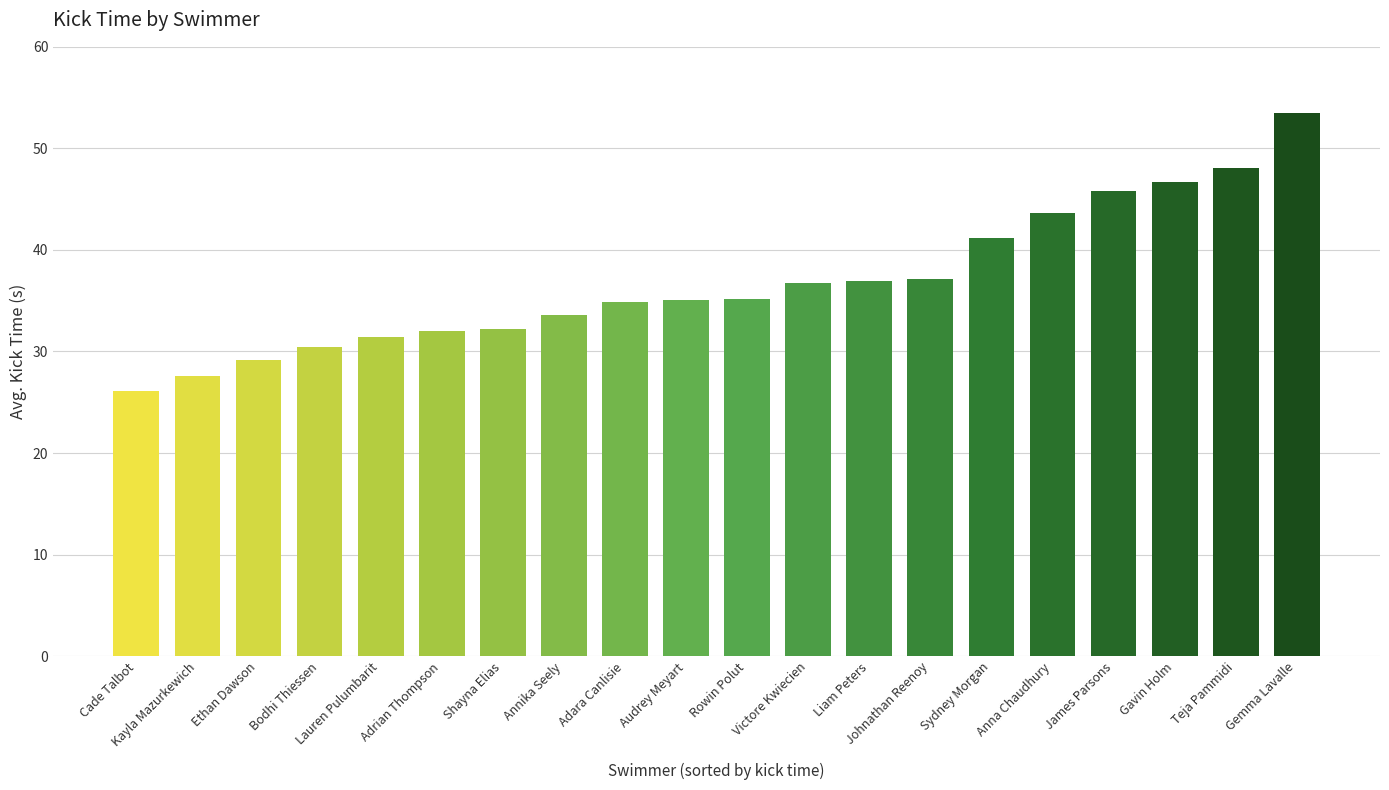

What position from the left is Gavin Holm?

18